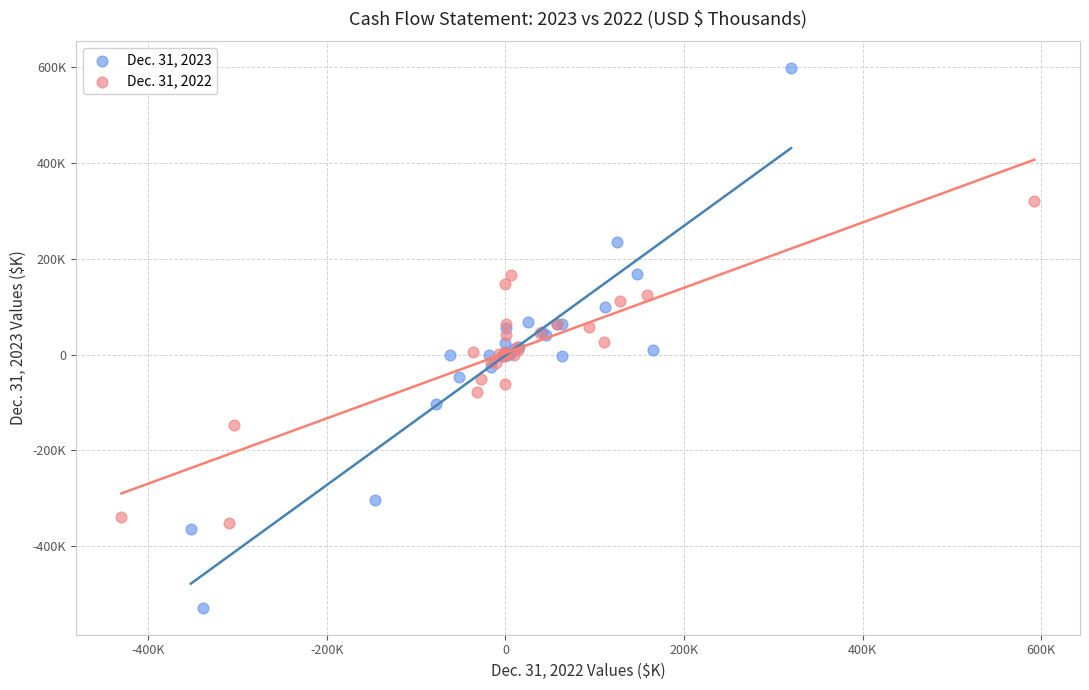

Which series contains the lowest Y value?

Dec. 31, 2023